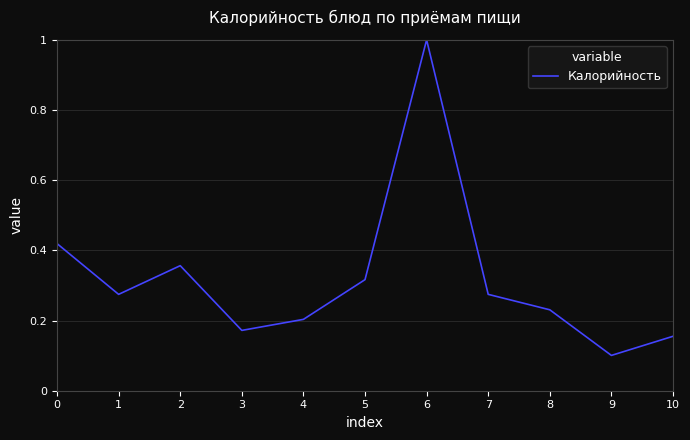

What is the greatest value displayed?

1.0